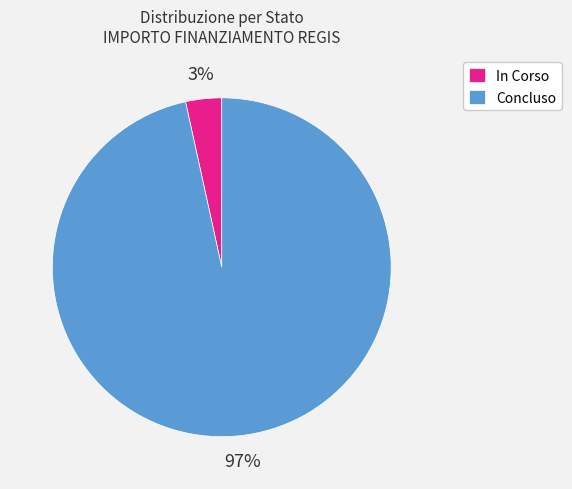

Is there any slice that represents more than half of the pie?

Yes